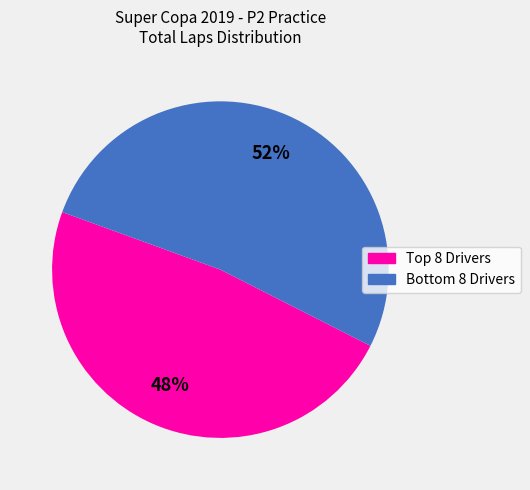

To the nearest percent, what is the difference between the largest and smallest slice percentages?

4%